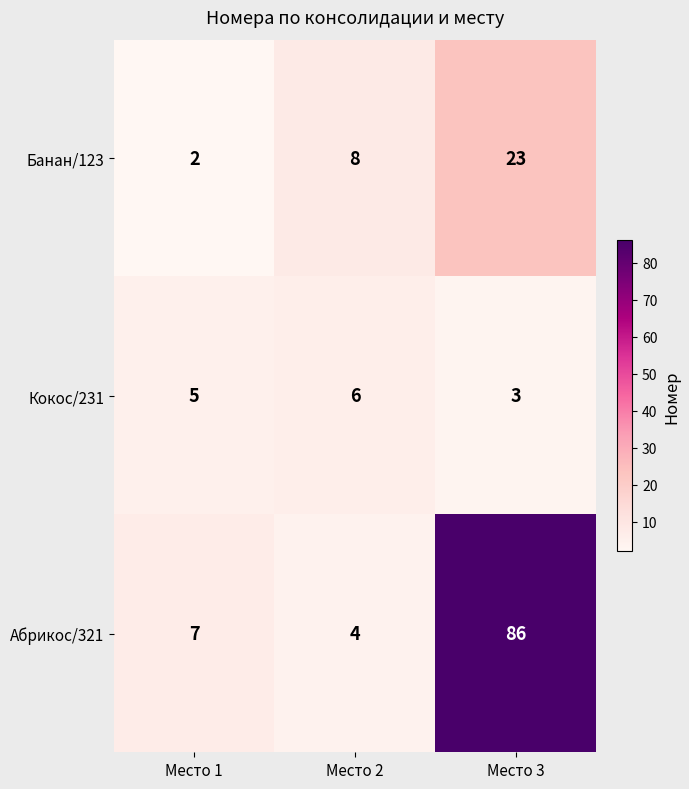

At how many categories does at least one series exceed 19?

1